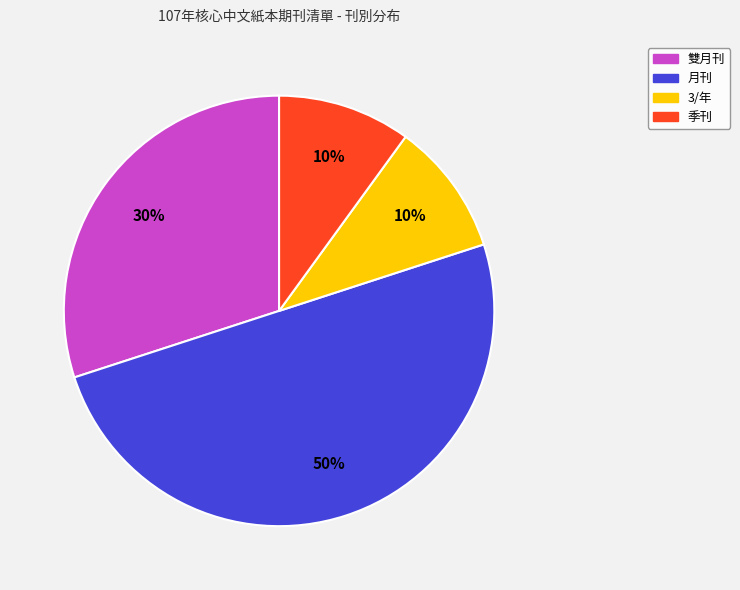

What is the ratio of the value at 3/年 to the value at 月刊?

0.2